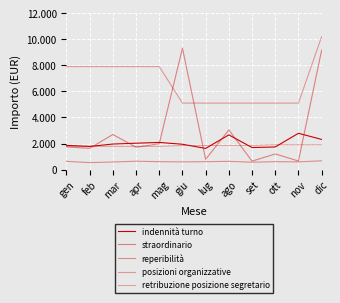

At which label does straordinario first exceed 1743?

gen